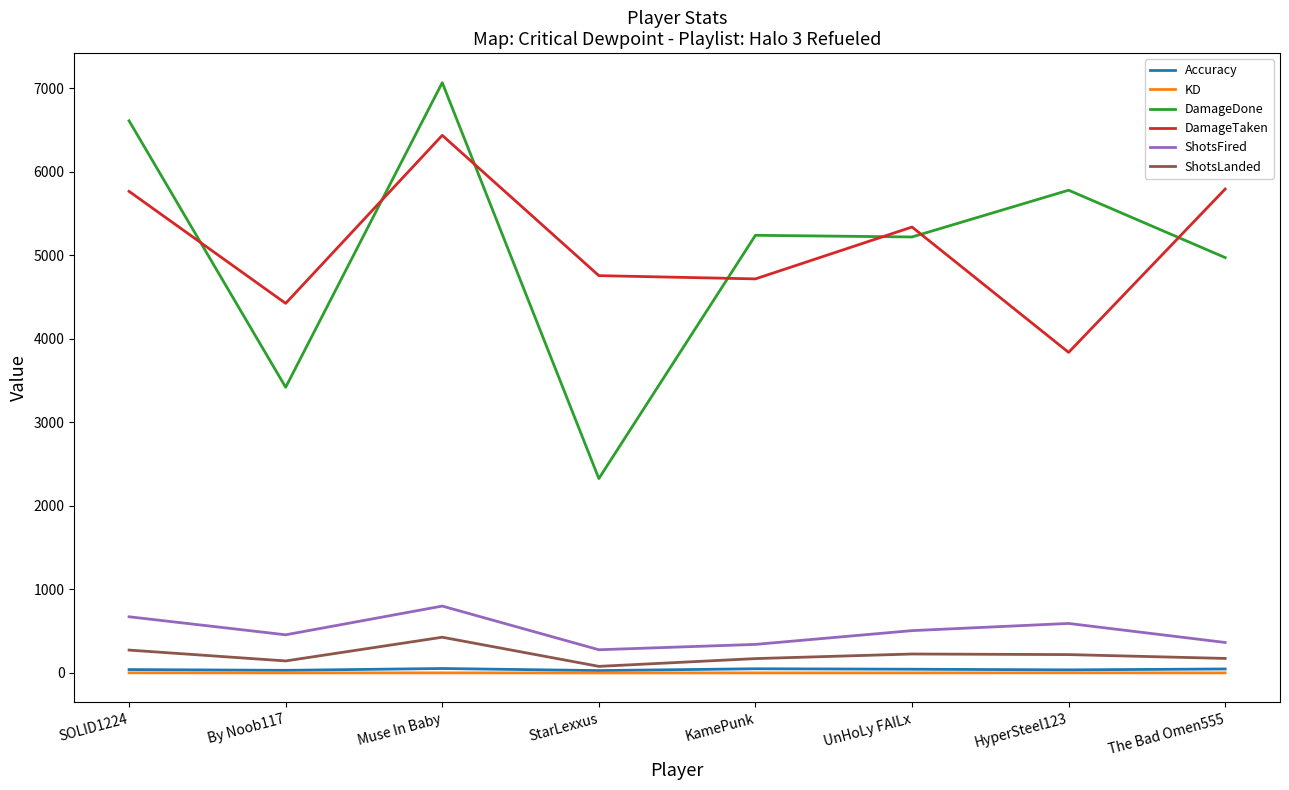

Which label corresponds to the largest value in the chart?

Muse In Baby